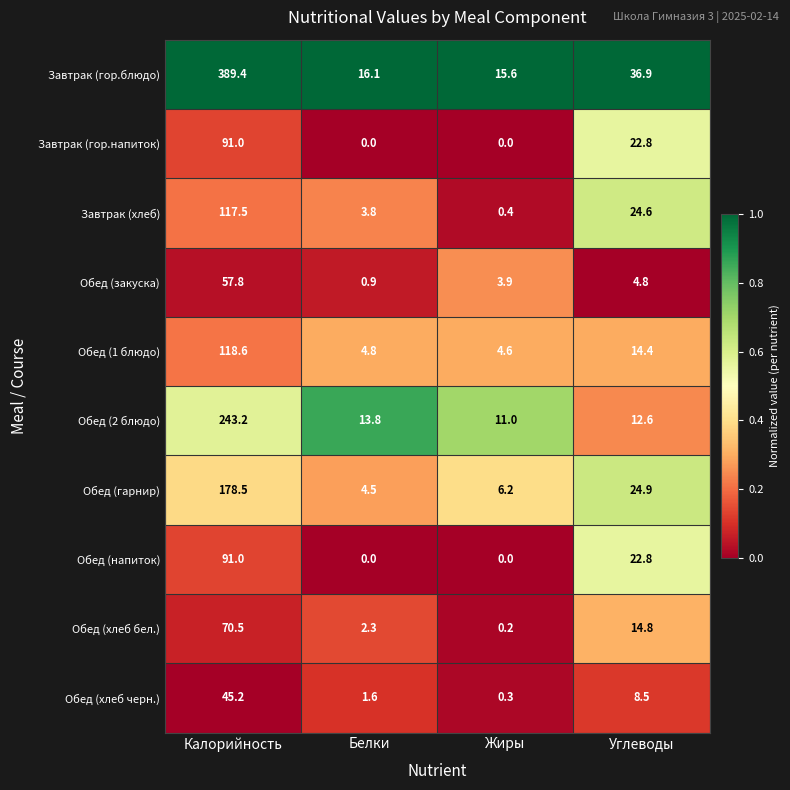

What is the difference between the highest and lowest values at Жиры?

15.6